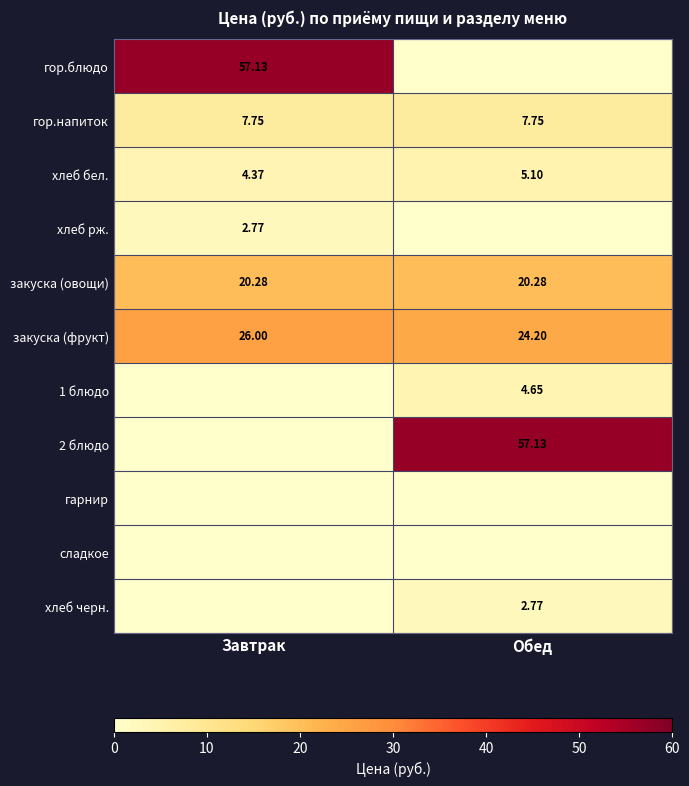

What is the spread (max minus min) of values at Обед?

57.1